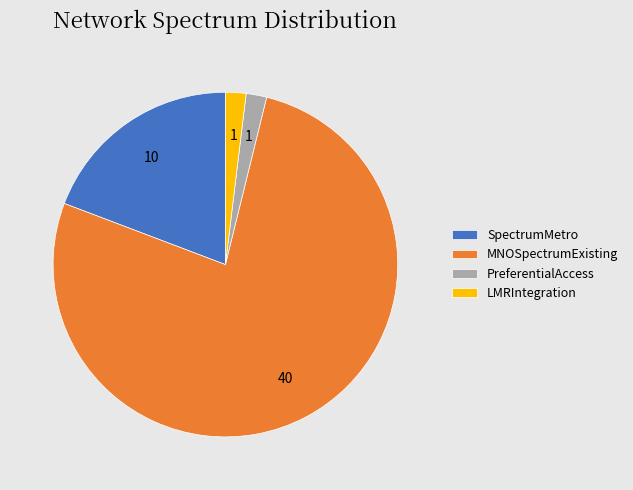

Which has a higher value, PreferentialAccess or SpectrumMetro?

SpectrumMetro